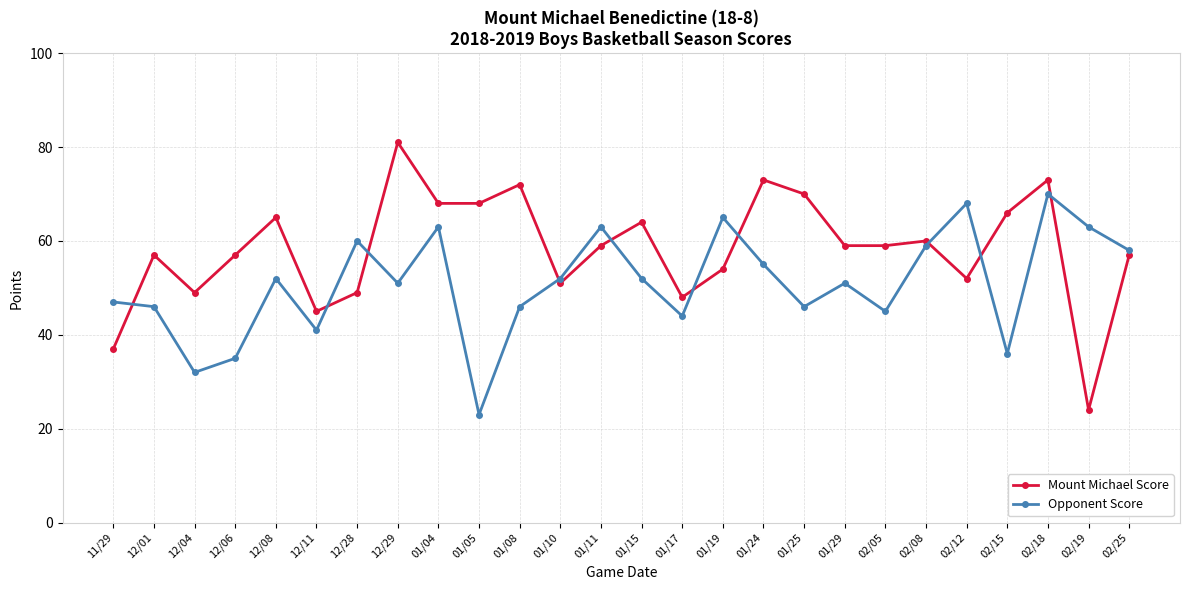

Reading right to left, extract all data points from this chart.

Mount Michael Score: 57	24	73	66	52	60	59	59	70	73	54	48	64	59	51	72	68	68	81	49	45	65	57	49	57	37
Opponent Score: 58	63	70	36	68	59	45	51	46	55	65	44	52	63	52	46	23	63	51	60	41	52	35	32	46	47